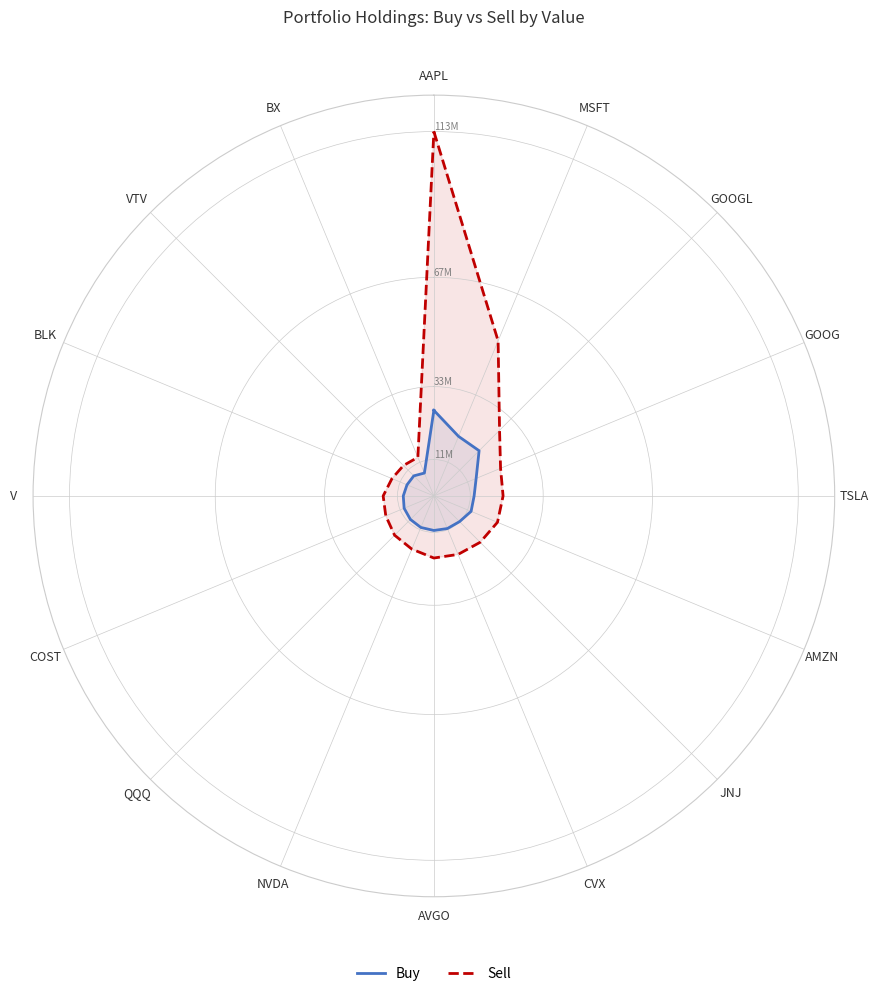

At which label does Buy reach its peak?

AAPL